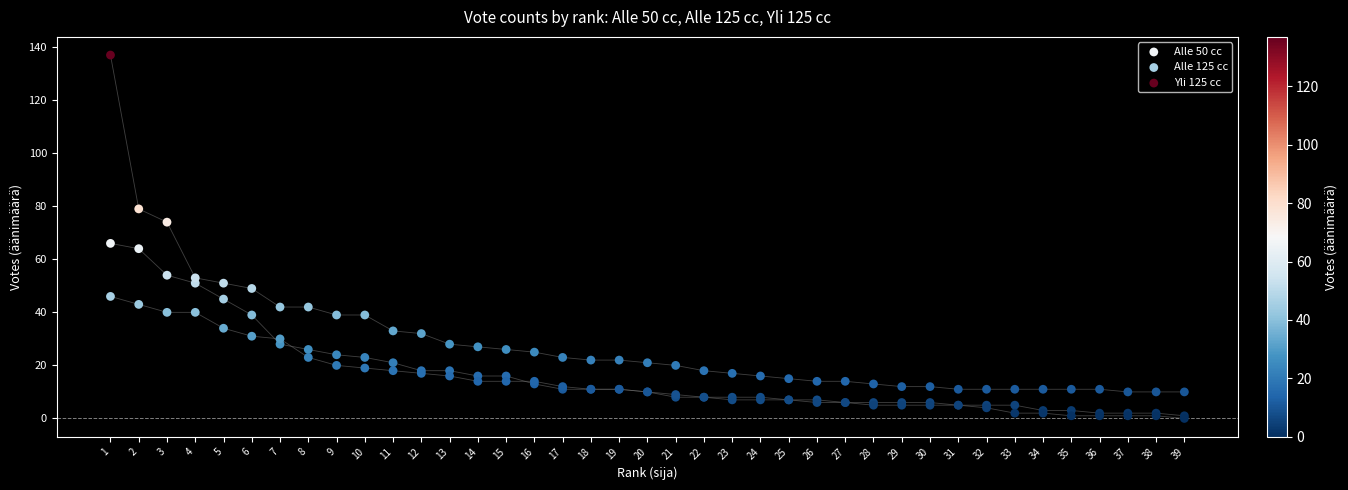

Across all series, what Y value is closest to 68?

66